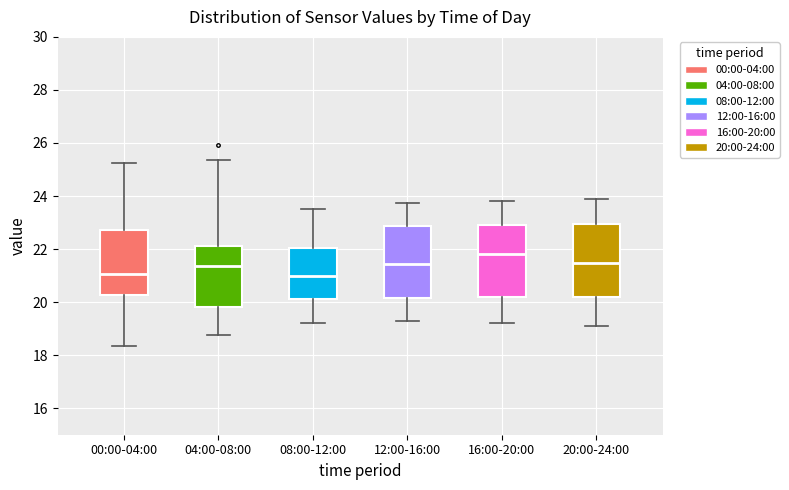

Which box has the highest median line?

16:00-20:00